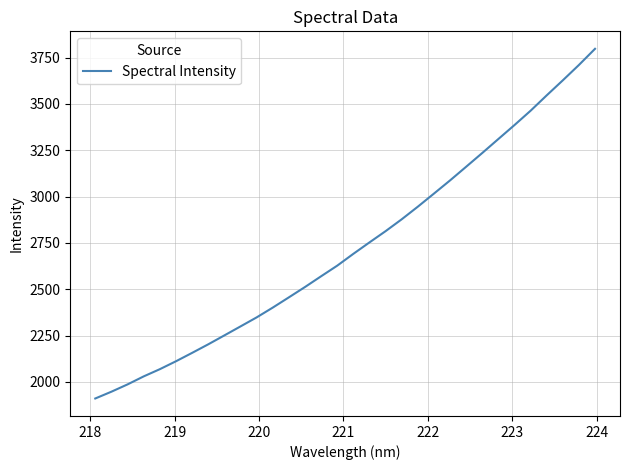

What is the difference between the maximum and minimum values?

1886.6